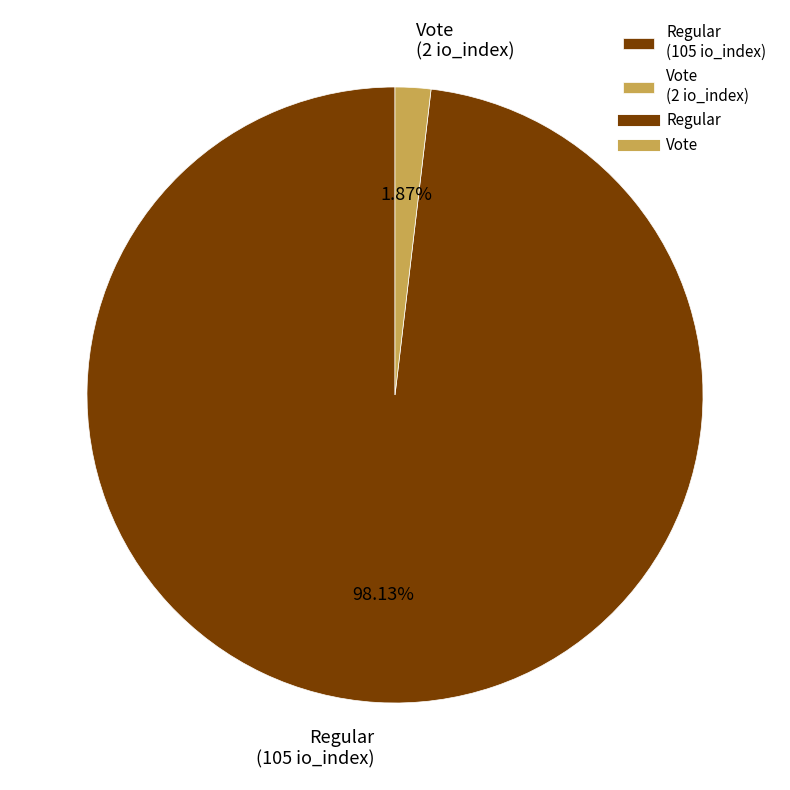

Rank the categories by value from highest to lowest.

Regular (105 io_index), Vote (2 io_index)